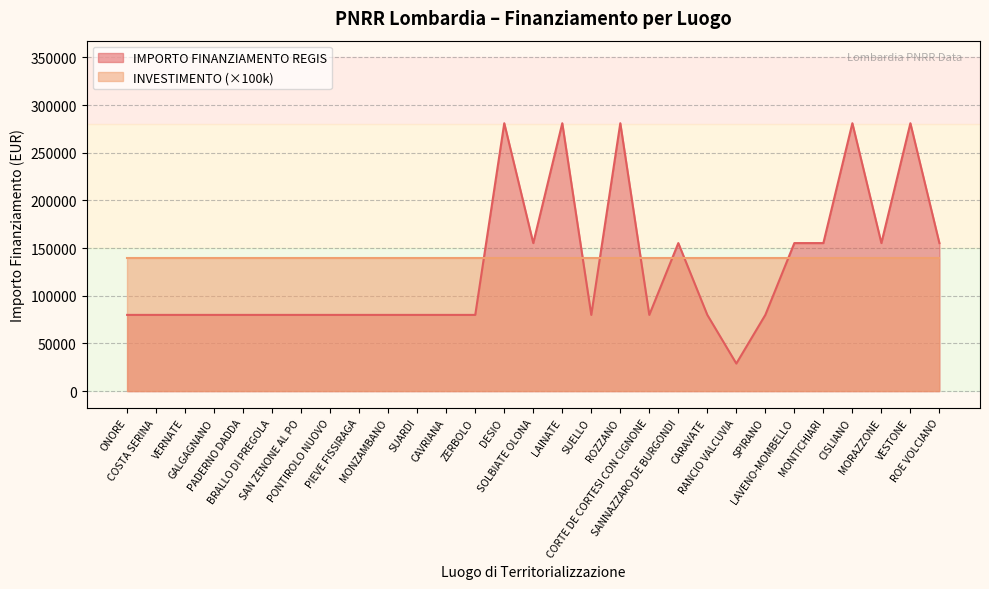

Which label corresponds to the smallest value in the chart?

RANCIO VALCUVIA